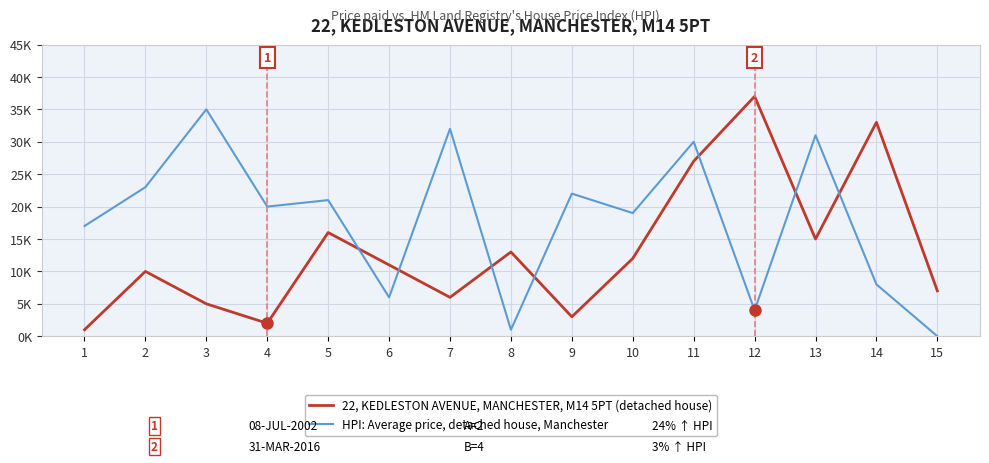

What is the sum of all 22, KEDLESTON AVENUE, MANCHESTER, M14 5PT (detached house) values?

198